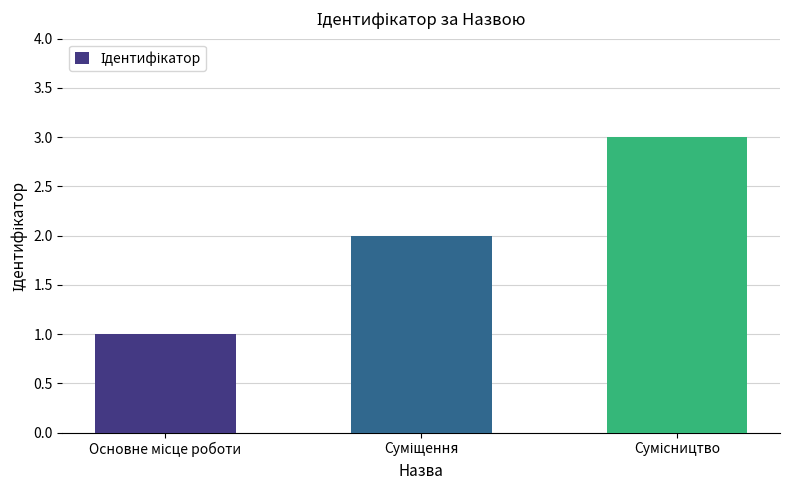

What is the maximum value shown in the chart?

3